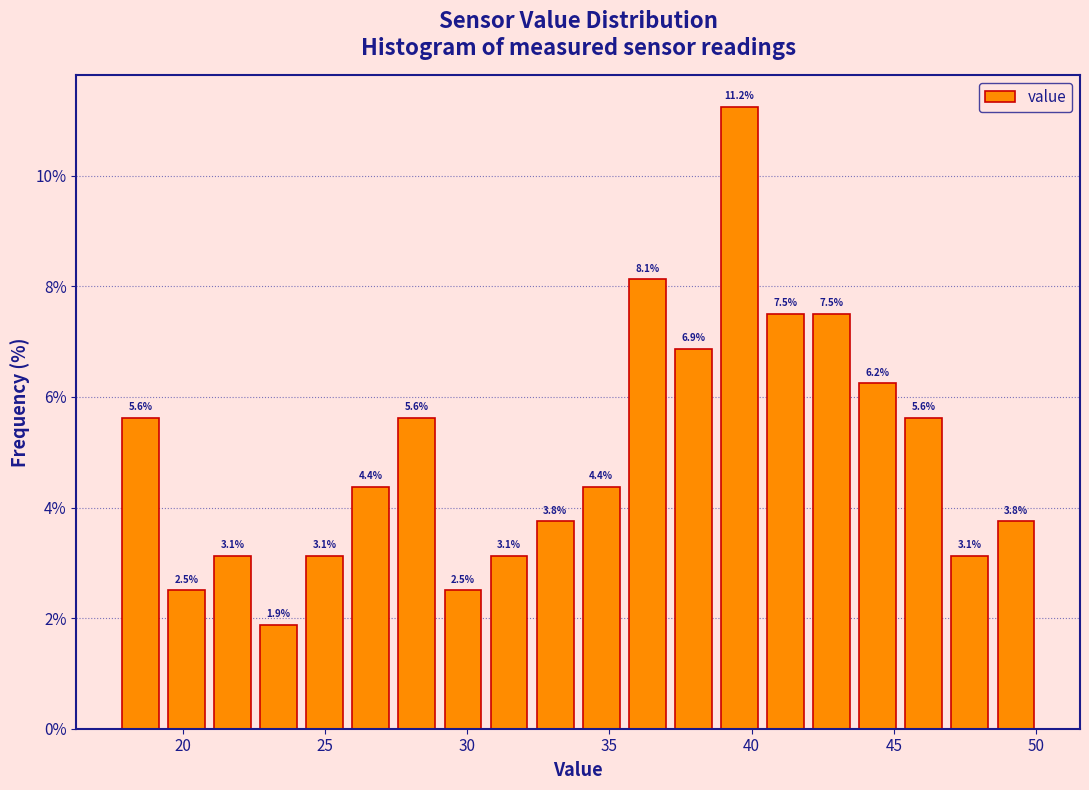

Around what value on the x-axis is the tallest bar? Give the approximate position of its centre, as read against the axis.

39.5